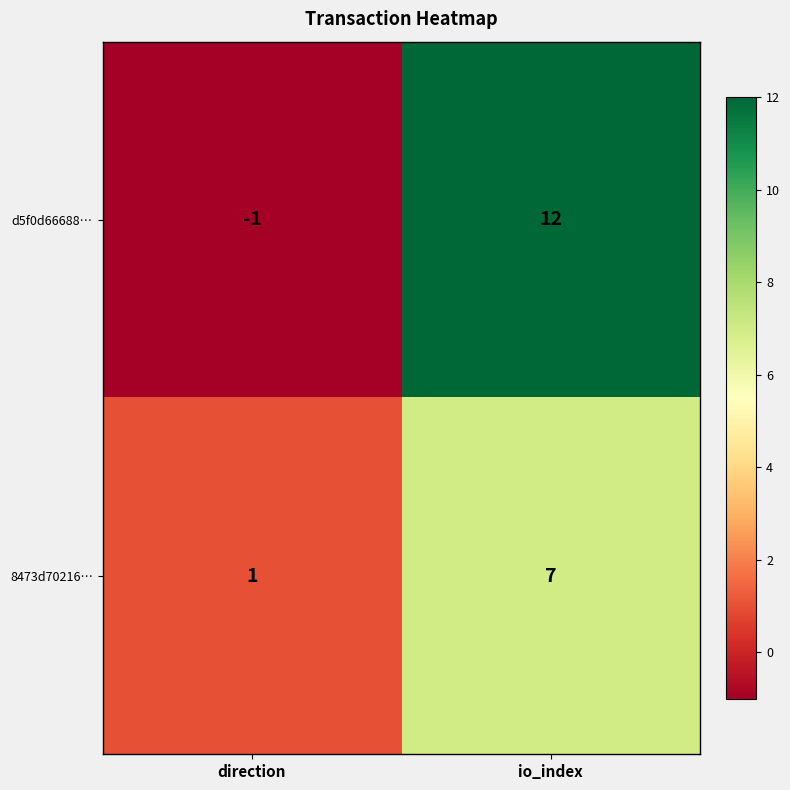

Which series has the largest total across all categories?

d5f0d66688…